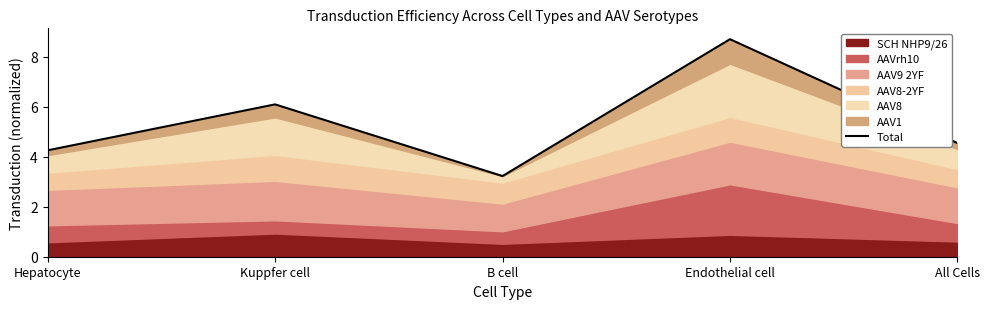

Where is the data nearest to the value 5?

All Cells